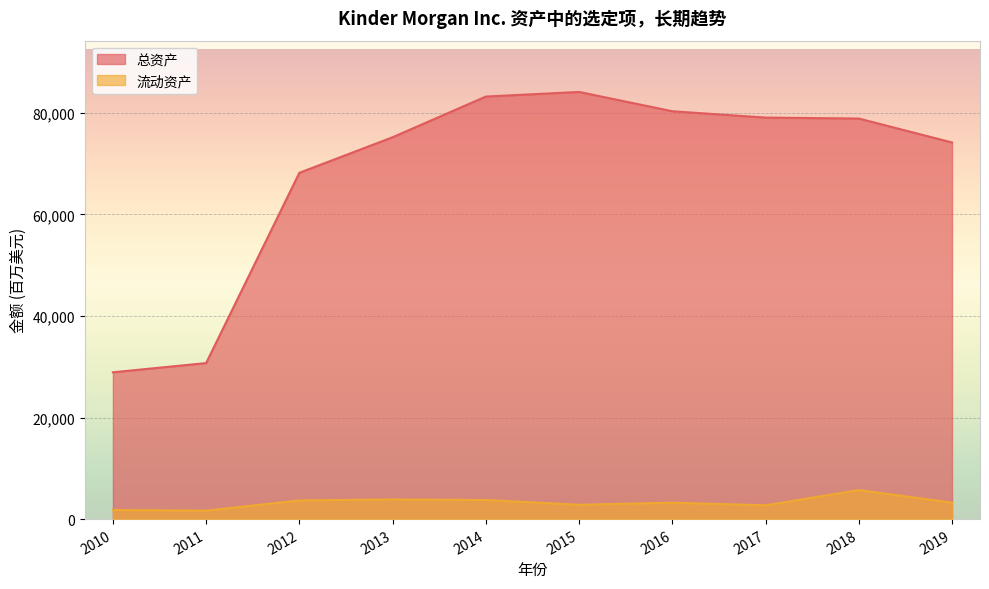

The 总资产 series shows 106764 at 2016. True or false?

False